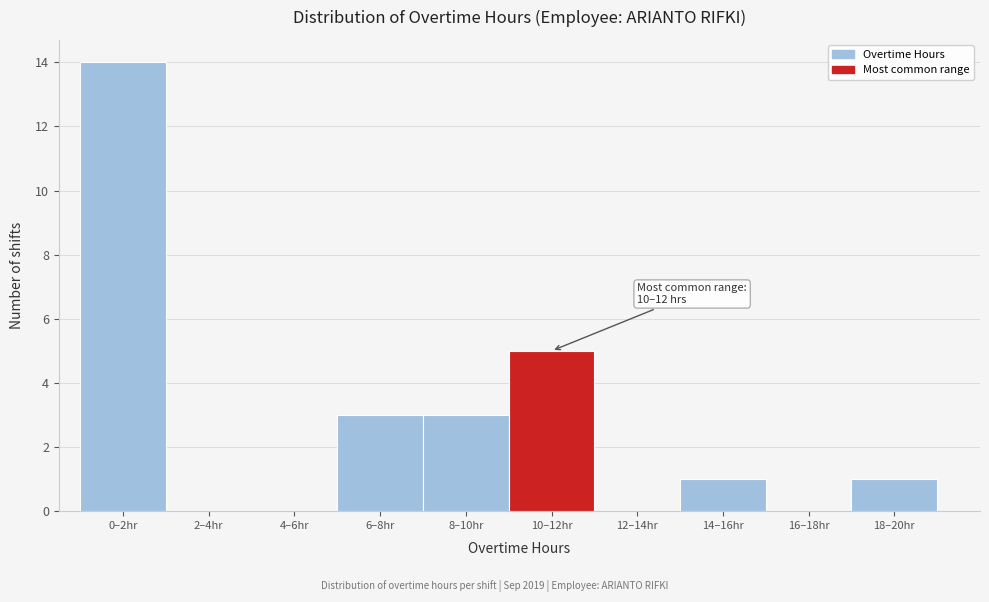

Reading left to right, what are all the values shown in this chart?

0–2hr=14	2–4hr=0	4–6hr=0	6–8hr=3	8–10hr=3	10–12hr=5	12–14hr=0	14–16hr=1	16–18hr=0	18–20hr=1